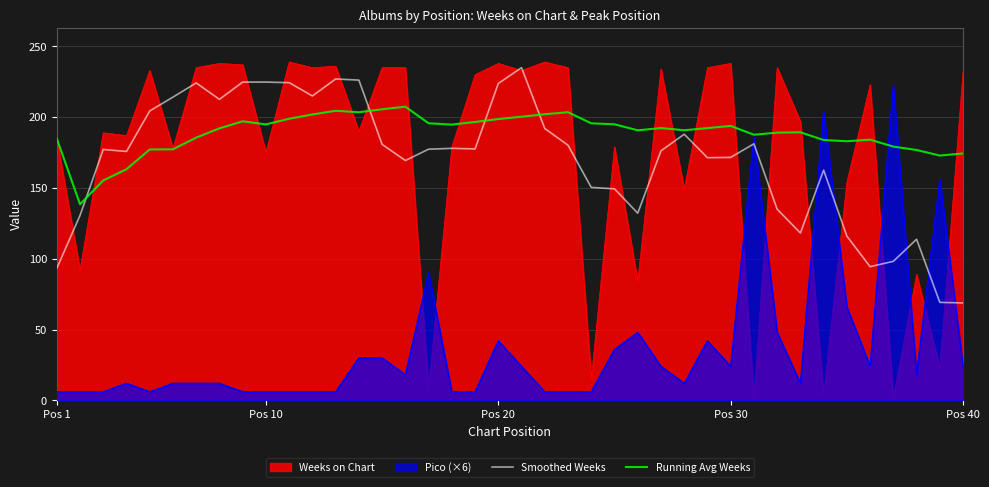

At which category is the sum across all series the highest?

Pos 20